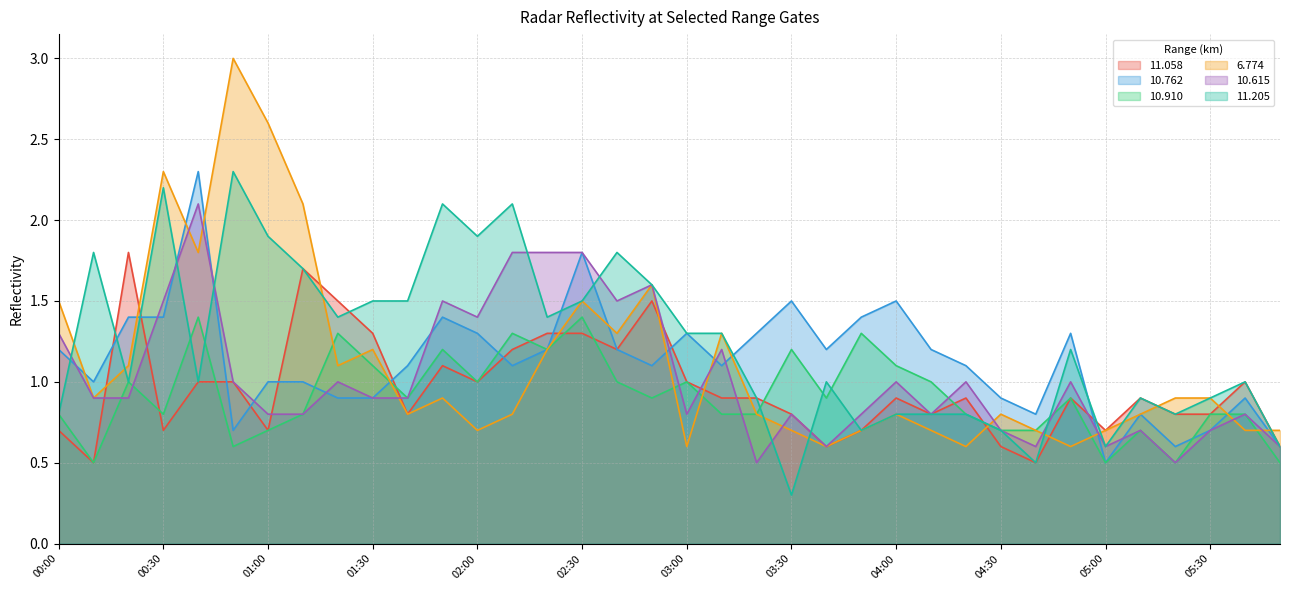

Which series ends up on top after the final intersection of 10.910 and 11.058?

10.910